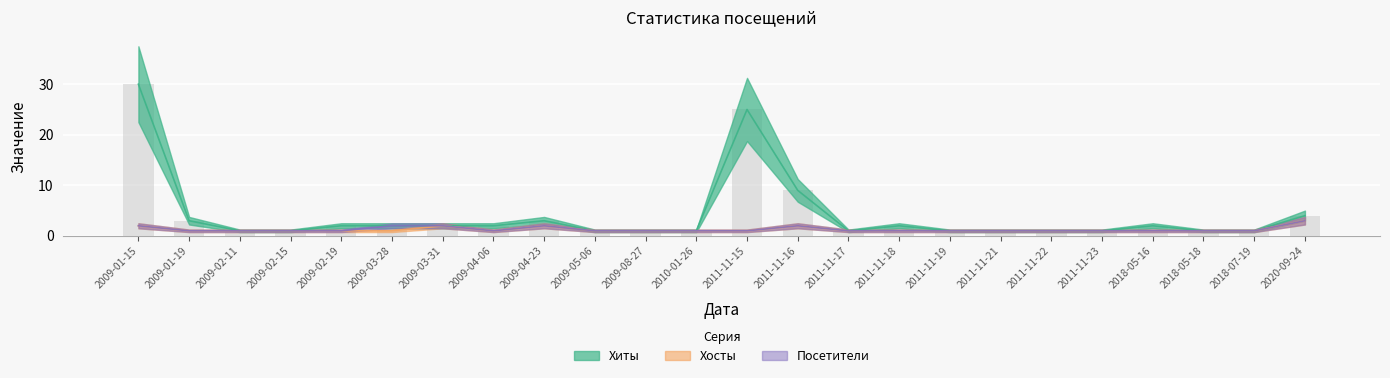

Reading left to right, what are all the values shown in this chart?

Хиты: 2009-01-15=30	2009-01-19=3	2009-02-11=1	2009-02-15=1	2009-02-19=2	2009-03-28=2	2009-03-31=2	2009-04-06=2	2009-04-23=3	2009-05-06=1	2009-08-27=1	2010-01-26=1	2011-11-15=25	2011-11-16=9	2011-11-17=1	2011-11-18=2	2011-11-19=1	2011-11-21=1	2011-11-22=1	2011-11-23=1	2018-05-16=2	2018-05-18=1	2018-07-19=1	2020-09-24=4
Хосты: 2009-01-15=2	2009-01-19=1	2009-02-11=1	2009-02-15=1	2009-02-19=1	2009-03-28=1	2009-03-31=2	2009-04-06=1	2009-04-23=2	2009-05-06=1	2009-08-27=1	2010-01-26=1	2011-11-15=1	2011-11-16=2	2011-11-17=1	2011-11-18=1	2011-11-19=1	2011-11-21=1	2011-11-22=1	2011-11-23=1	2018-05-16=1	2018-05-18=1	2018-07-19=1	2020-09-24=3
Посетители: 2009-01-15=2	2009-01-19=1	2009-02-11=1	2009-02-15=1	2009-02-19=1	2009-03-28=2	2009-03-31=2	2009-04-06=1	2009-04-23=2	2009-05-06=1	2009-08-27=1	2010-01-26=1	2011-11-15=1	2011-11-16=2	2011-11-17=1	2011-11-18=1	2011-11-19=1	2011-11-21=1	2011-11-22=1	2011-11-23=1	2018-05-16=1	2018-05-18=1	2018-07-19=1	2020-09-24=3